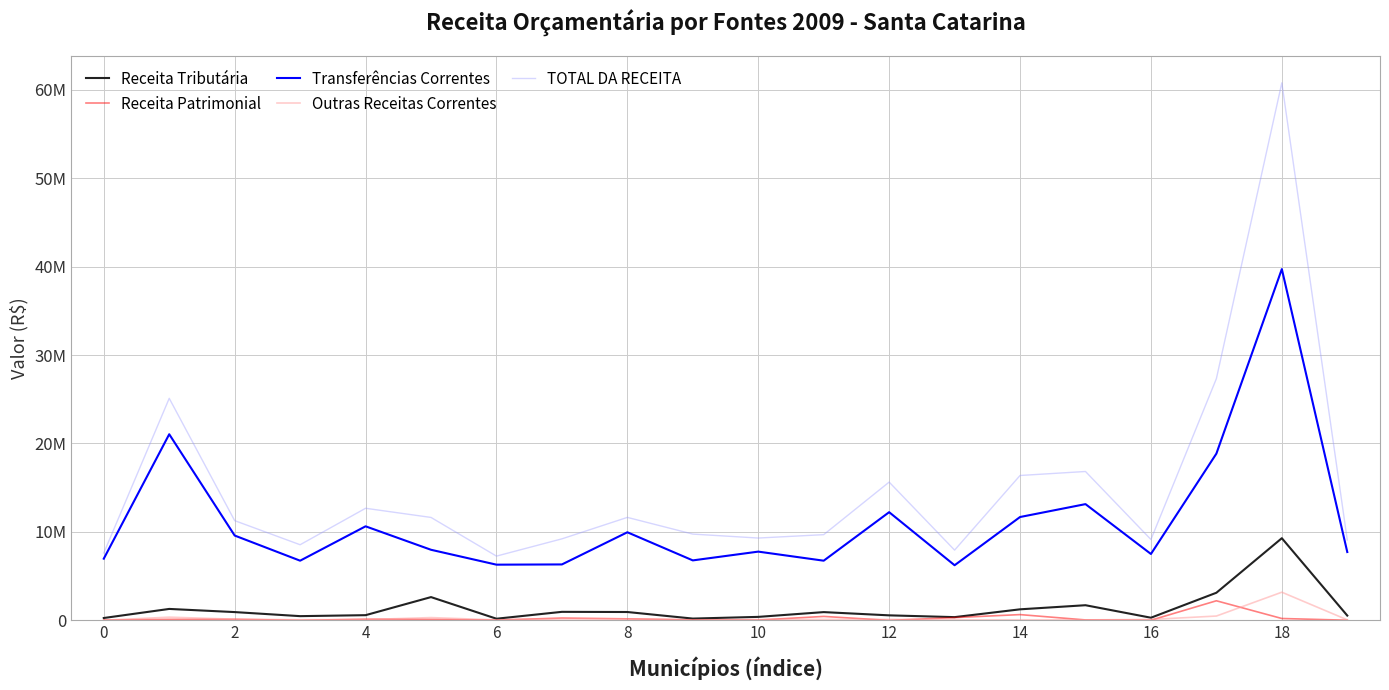

What is the maximum value shown in the chart?

60766674.1